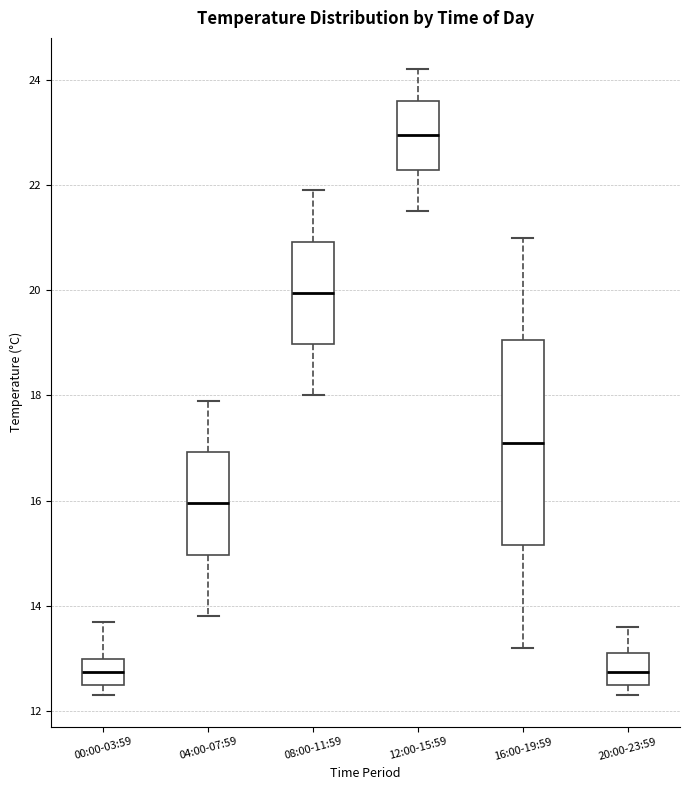

Reading left to right, read every box against the y-axis: the position of its median line, the range the box covers, and the ends of its whiskers. The values are not printed on the chart, so give them approximately, as read against the axis.

00:00-03:59: median 12.8, box 12.6 to 13.0, whiskers 12.4 to 13.8
04:00-07:59: median 16.0, box 15.0 to 17.0, whiskers 13.8 to 18.0
08:00-11:59: median 20.0, box 19.0 to 21.0, whiskers 18.0 to 22.0
12:00-15:59: median 23.0, box 22.2 to 23.6, whiskers 21.6 to 24.2
16:00-19:59: median 17.2, box 15.2 to 19.0, whiskers 13.2 to 21.0
20:00-23:59: median 12.8, box 12.6 to 13.2, whiskers 12.4 to 13.6